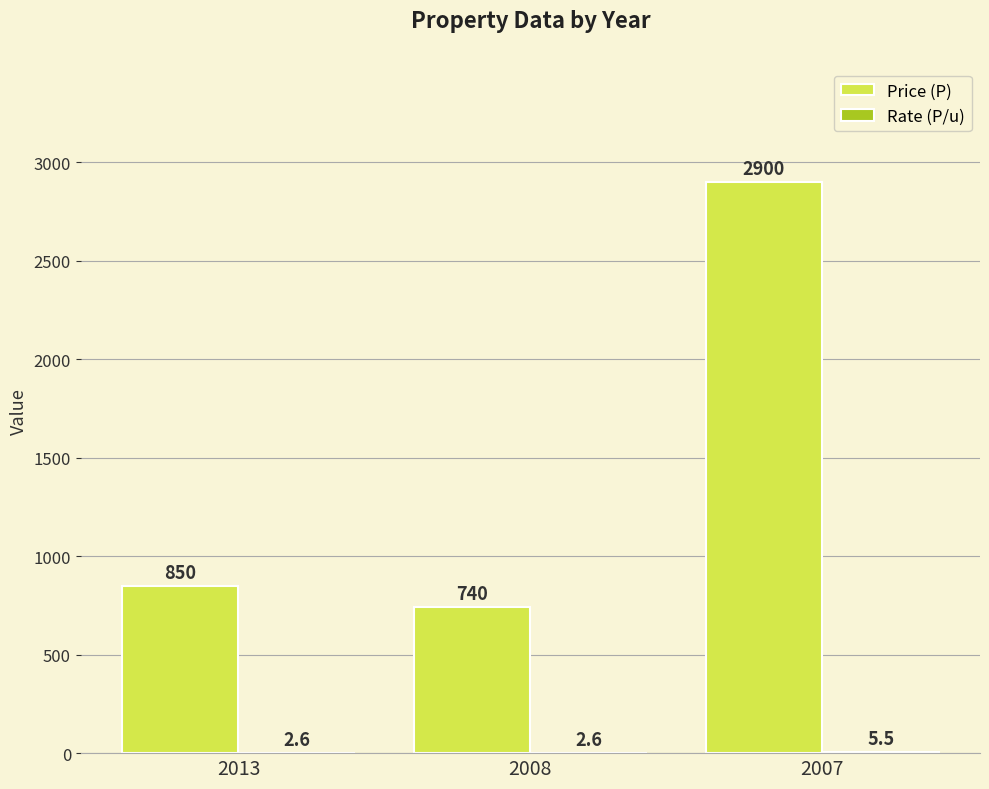

The value of Price (P) at 2008 is 740.0. True or false?

True